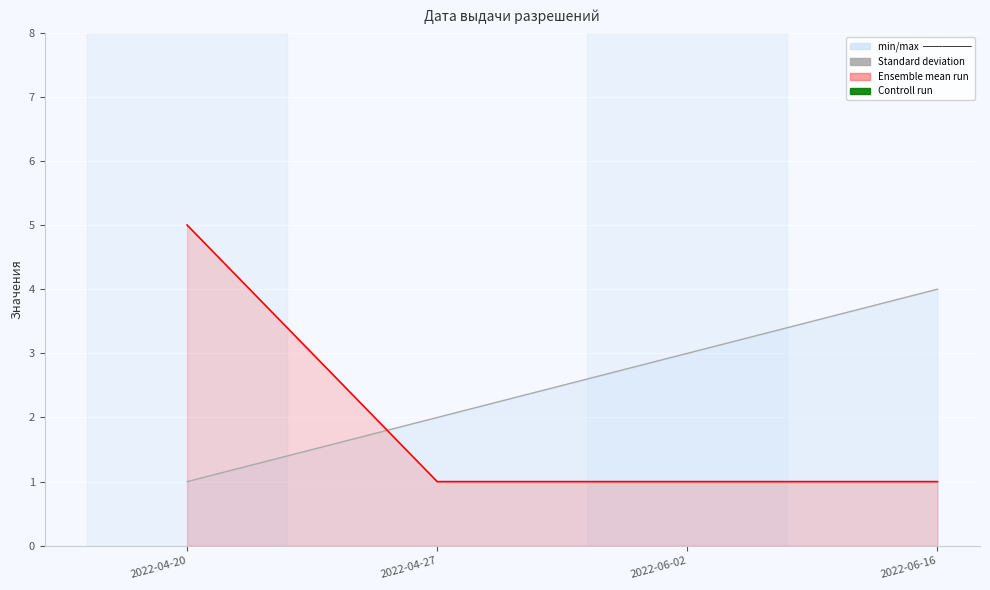

At how many categories does at least one series exceed 3?

2